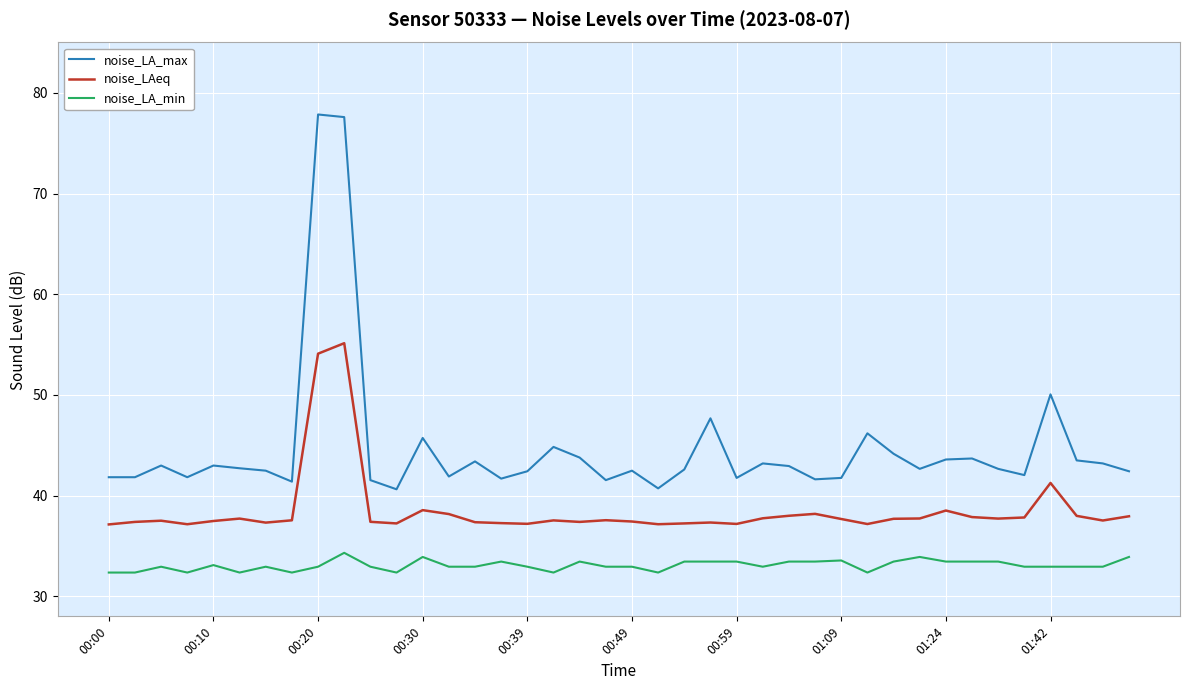

Is this an area chart (filled region under the line)?

No